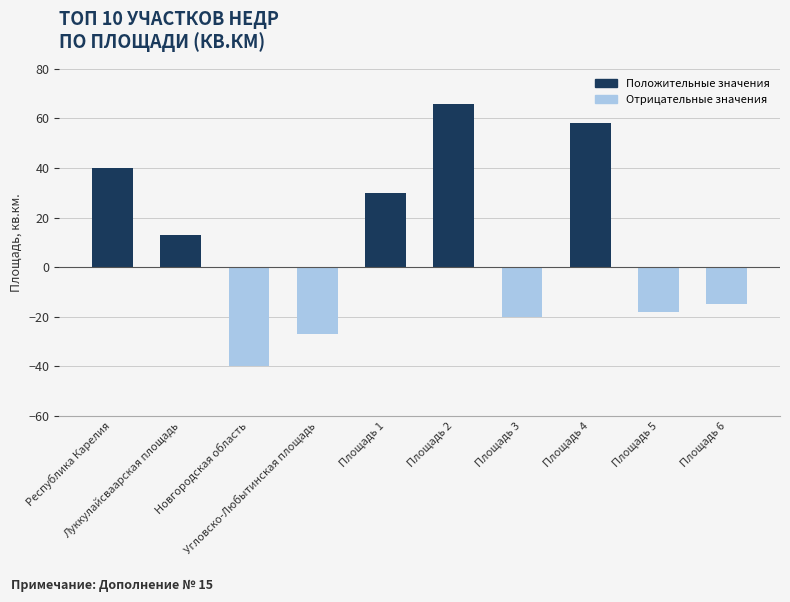

What is the difference between the maximum and second lowest values?

93